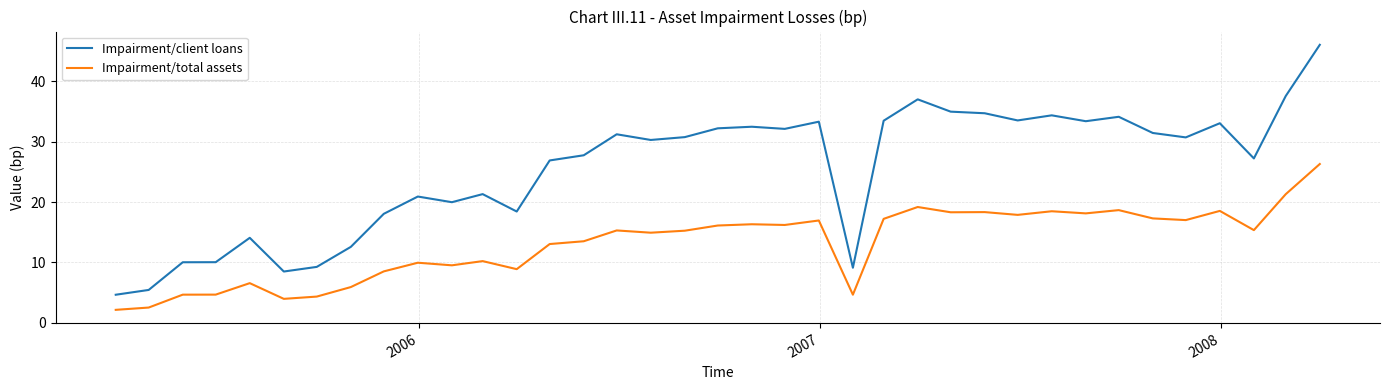

Which series has the largest total across all categories?

Impairment/client loans